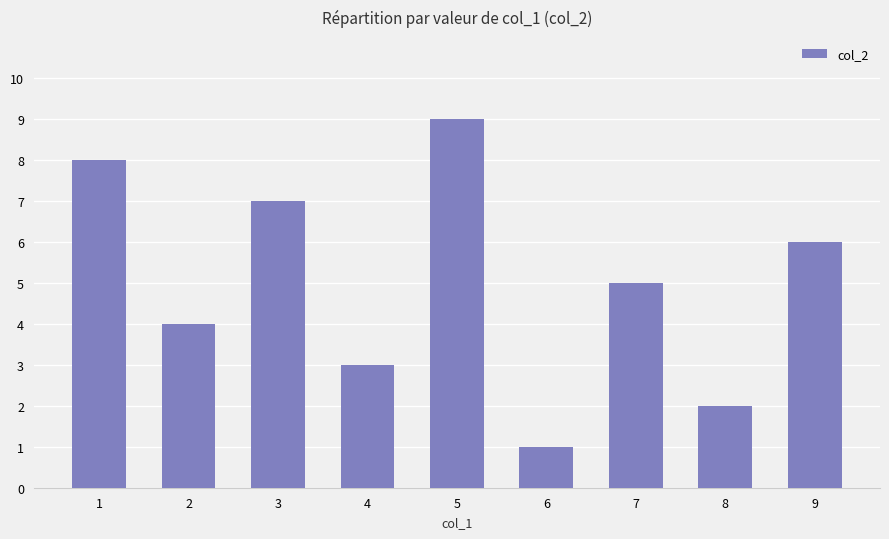

Is it true that the value at 5 is 12?

False